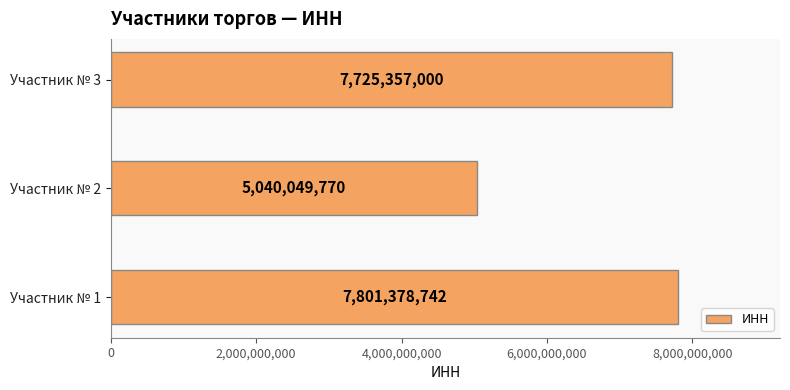

List the labels in order of value, largest first.

Участник № 1, Участник № 3, Участник № 2